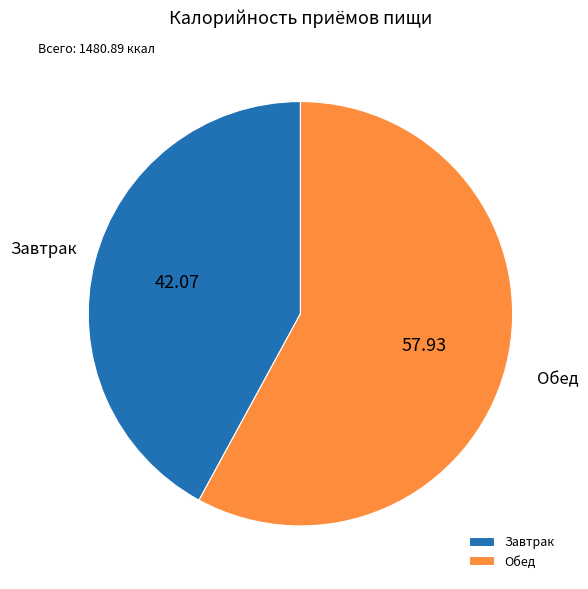

Do Обед and Завтрак together represent more than half of the pie?

Yes